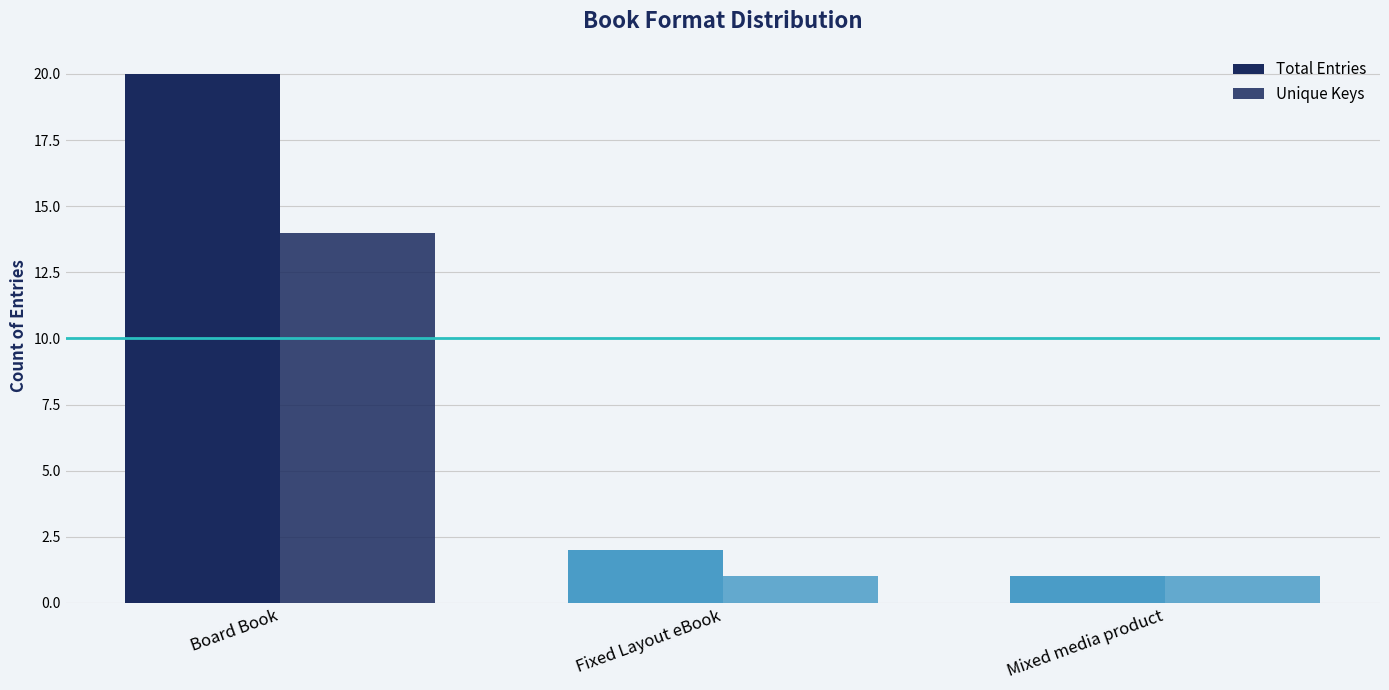

At which label does Total Entries reach its peak?

Board Book